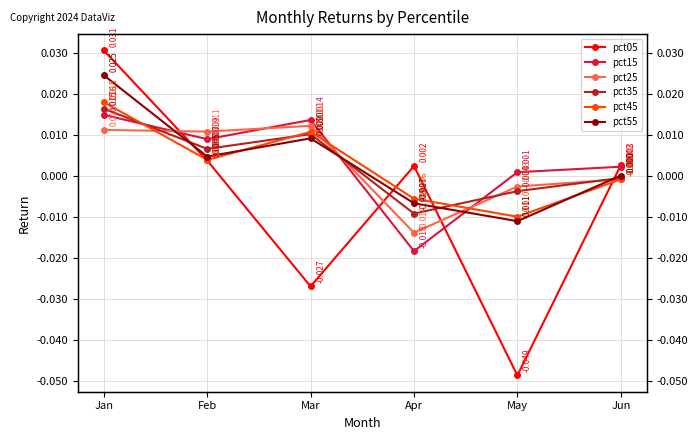

True or false: pct15 has a value of 0.0 at Feb.

True